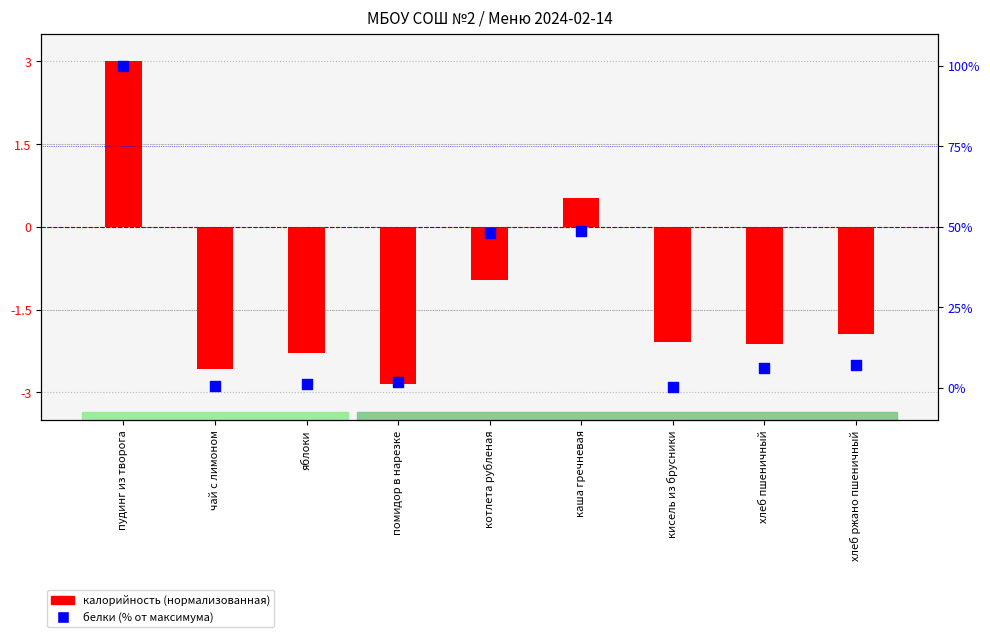

Which series reaches the minimum Y coordinate?

калорийность (норм.)